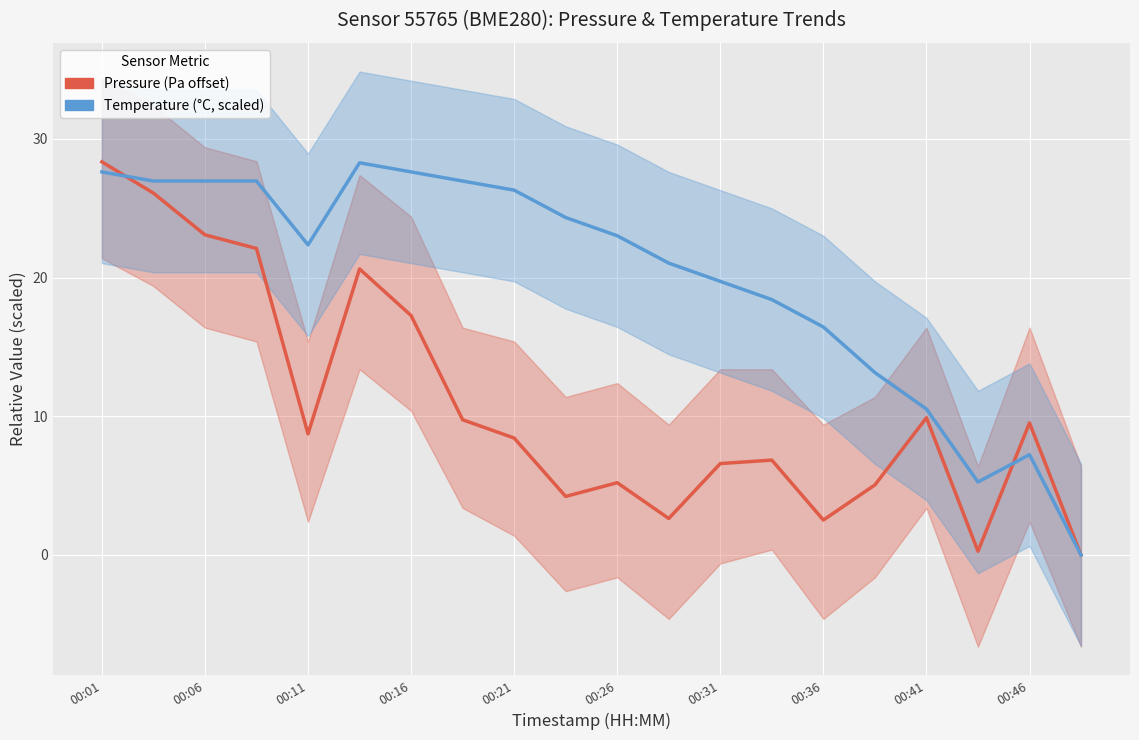

How many interior local valleys does the Temperature (°C, scaled) series have?

2